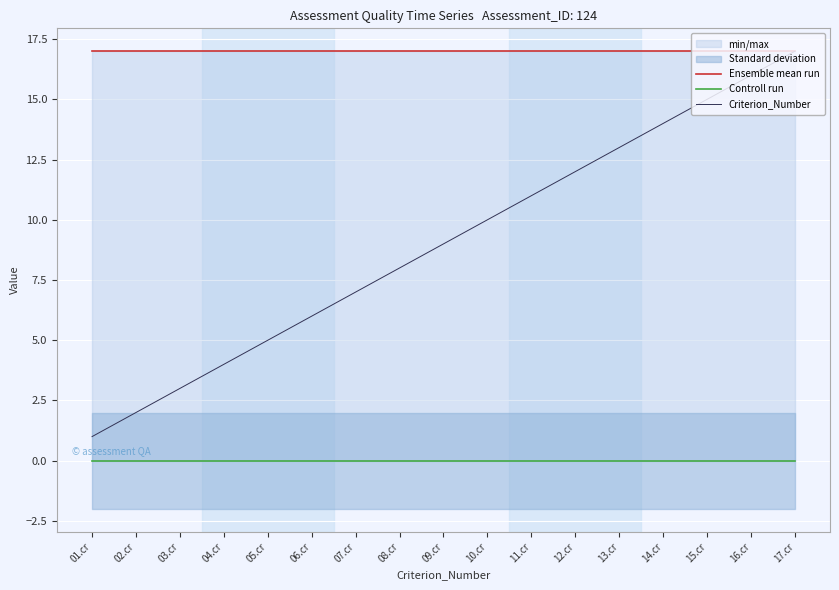

True or false: Ensemble mean run and Controll run cross at least once.

False